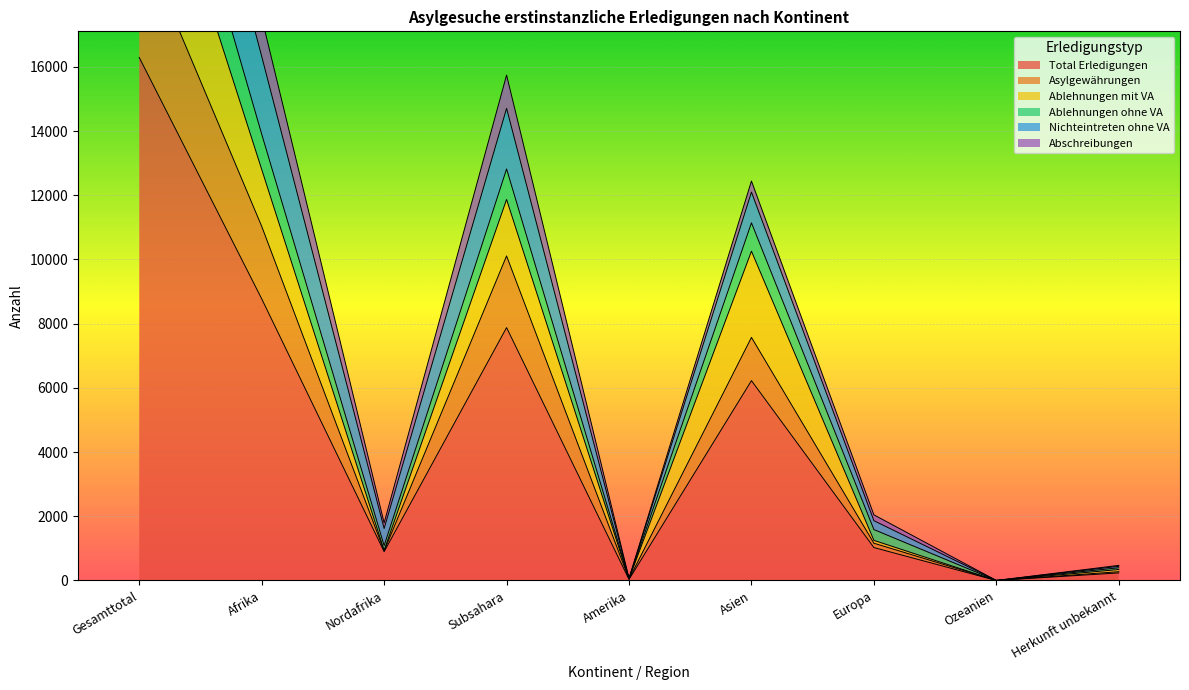

At how many categories does at least one series exceed 19982?

1